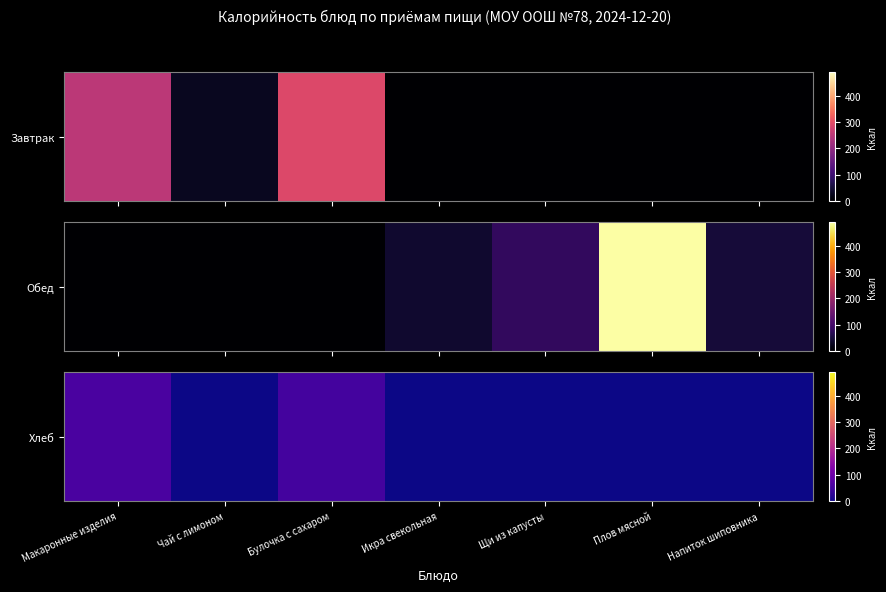

Which category has the highest value across all series?

Макаронные изделия